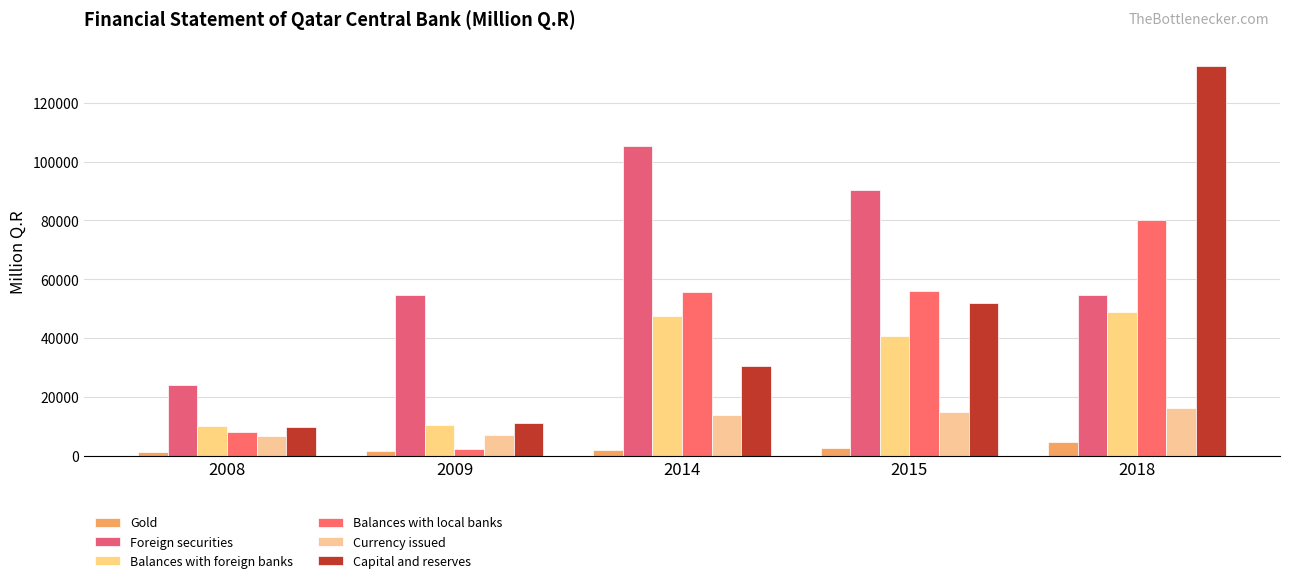

What is the difference between the maximum and minimum values in the Gold series?

3408.5